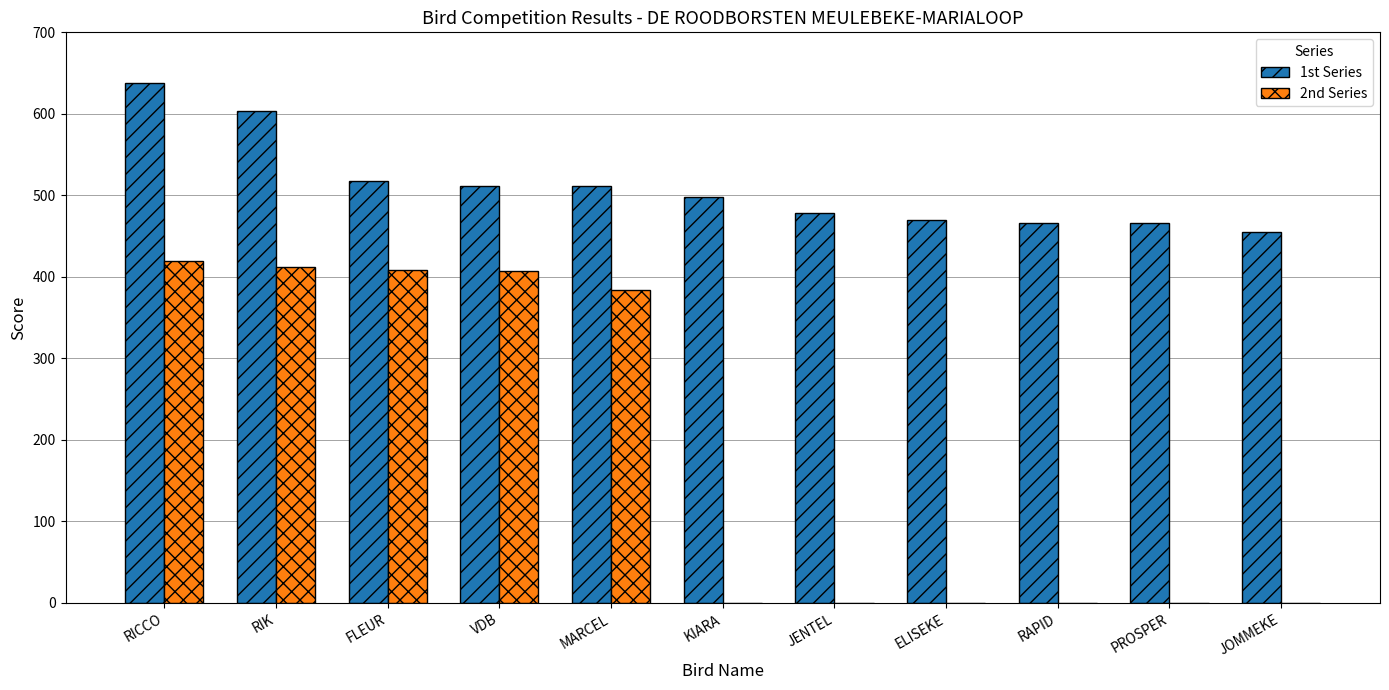

What is the greatest value displayed?

638